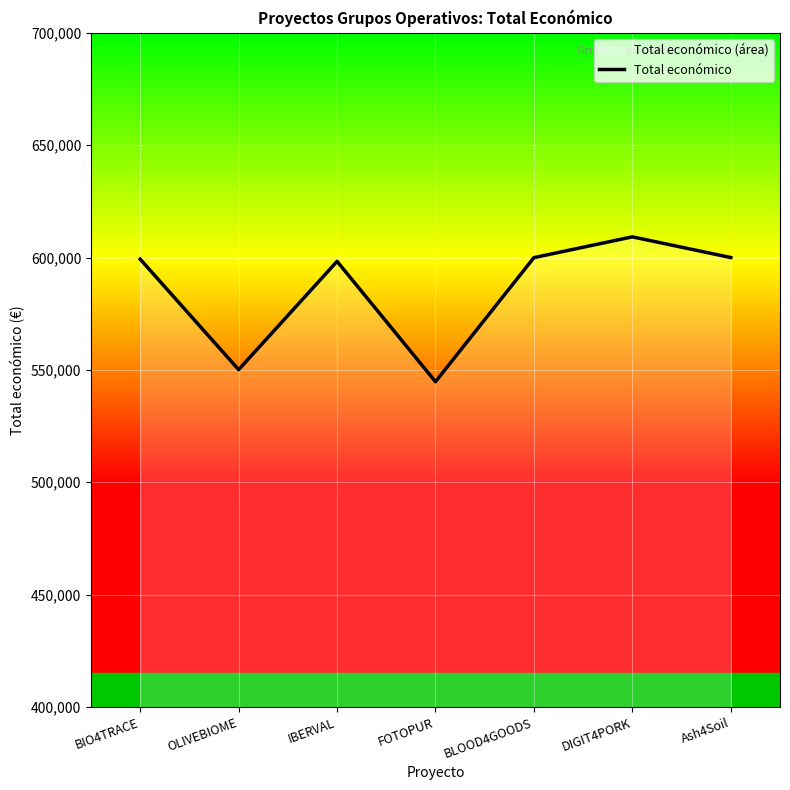

Is it true that the value at Ash4Soil is 600000?

True